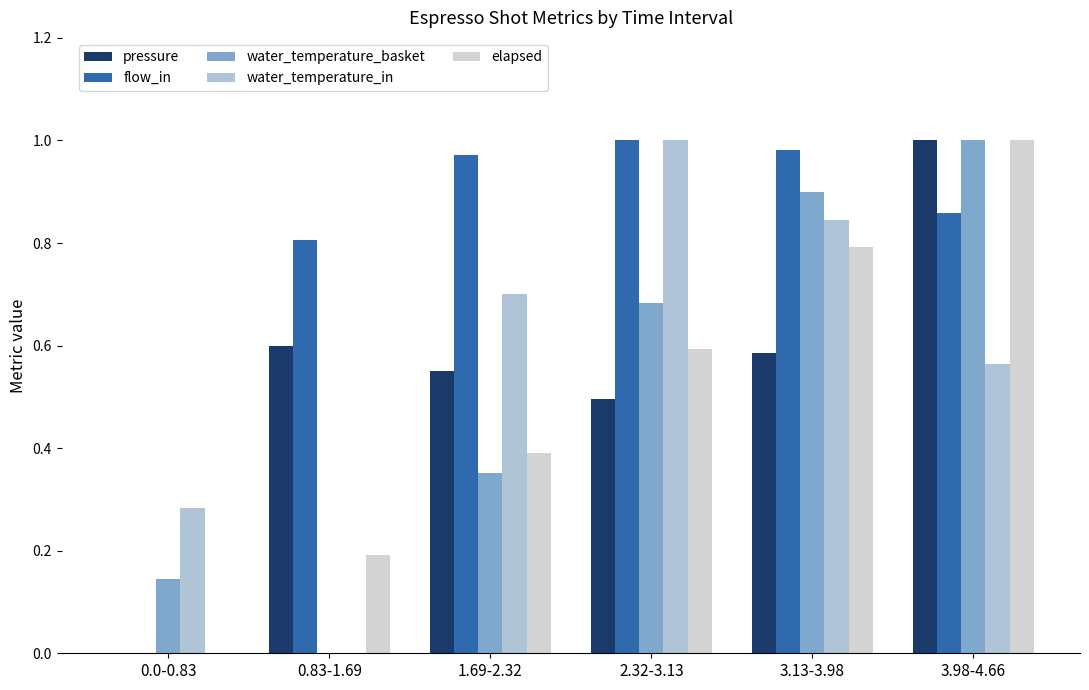

True or false: water_temperature_basket has a value of 0.5 at 1.69-2.32.

False